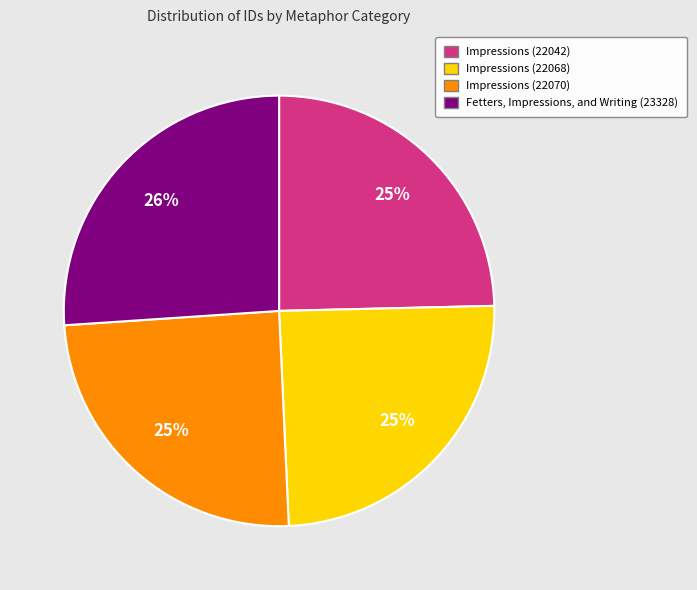

How many segments does this pie chart have?

4